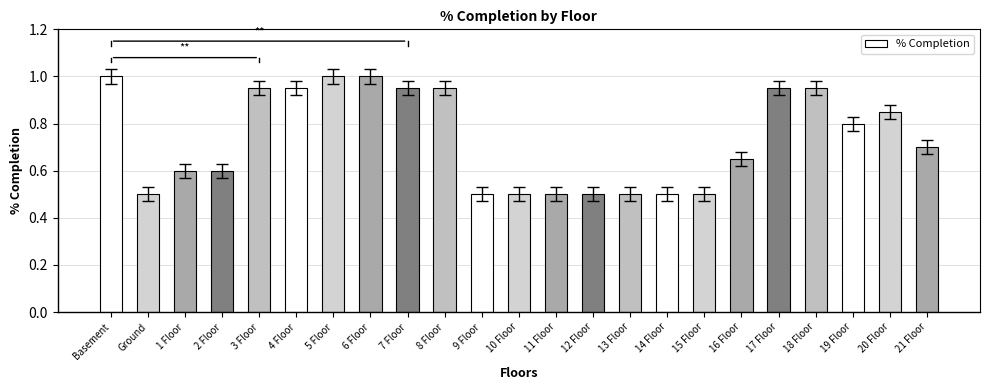

Does the chart contain stacked bars?

No